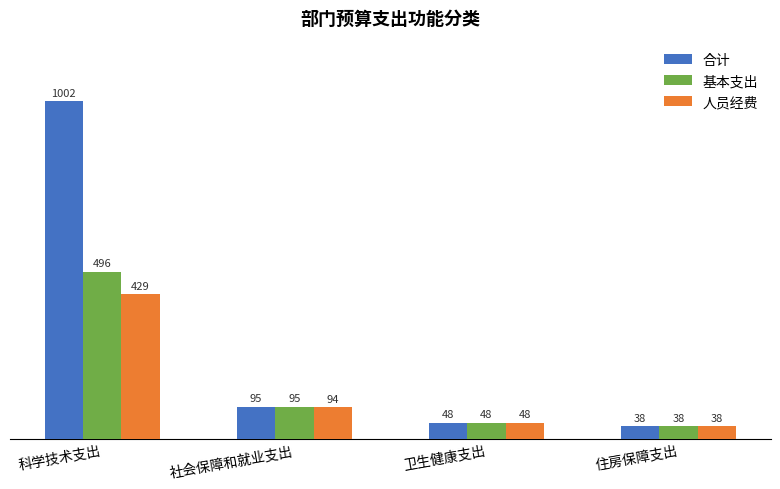

The 基本支出 series shows 95.3 at 社会保障和就业支出. True or false?

True